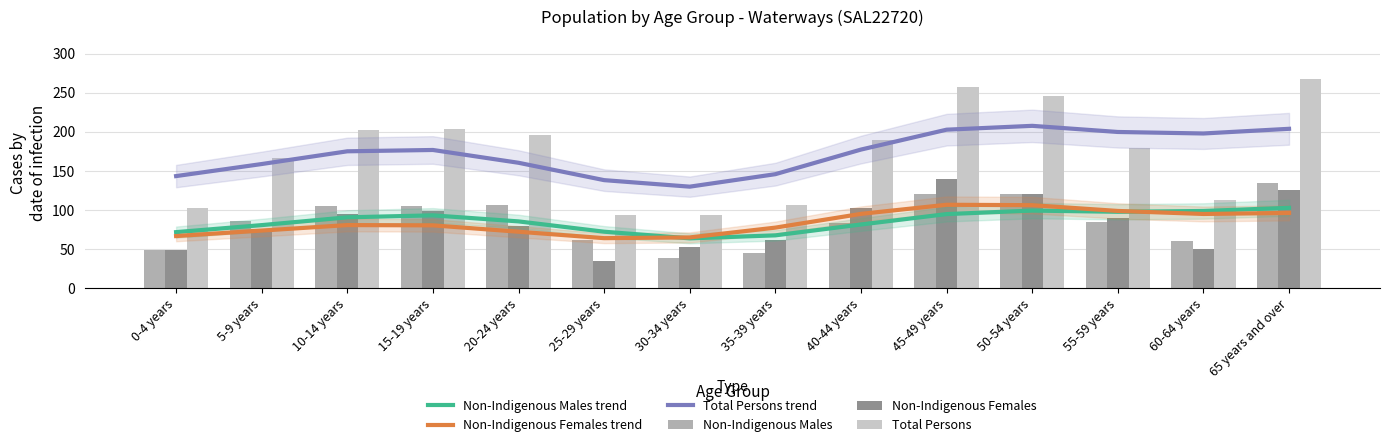

Reading right to left, list all the values displayed in this chart.

Non-Indigenous Males trend: 102.7	98.6	97.6	99.1	94.6	81.3	67.4	63.6	72.1	85.3	93.0	90.5	80.5	71.5
Non-Indigenous Females trend: 96.1	94.8	98.7	106.1	106.6	94.9	77.3	64.8	63.8	72.0	80.2	80.6	73.5	66.5
Total Persons trend: 204.0	198.0	199.9	207.8	202.8	177.3	145.8	129.8	138.2	160.4	176.8	175.1	158.8	143.4
Non-Indigenous Males: 135.0	60.0	85.0	120.0	120.0	83.0	45.0	38.0	62.0	106.0	105.0	105.0	86.0	48.0
Non-Indigenous Females: 126.0	50.0	90.0	121.0	140.0	103.0	61.0	53.0	34.0	80.0	99.0	95.0	75.0	49.0
Total Persons: 268.0	113.0	179.0	246.0	257.0	189.0	106.0	93.0	94.0	196.0	204.0	203.0	167.0	103.0